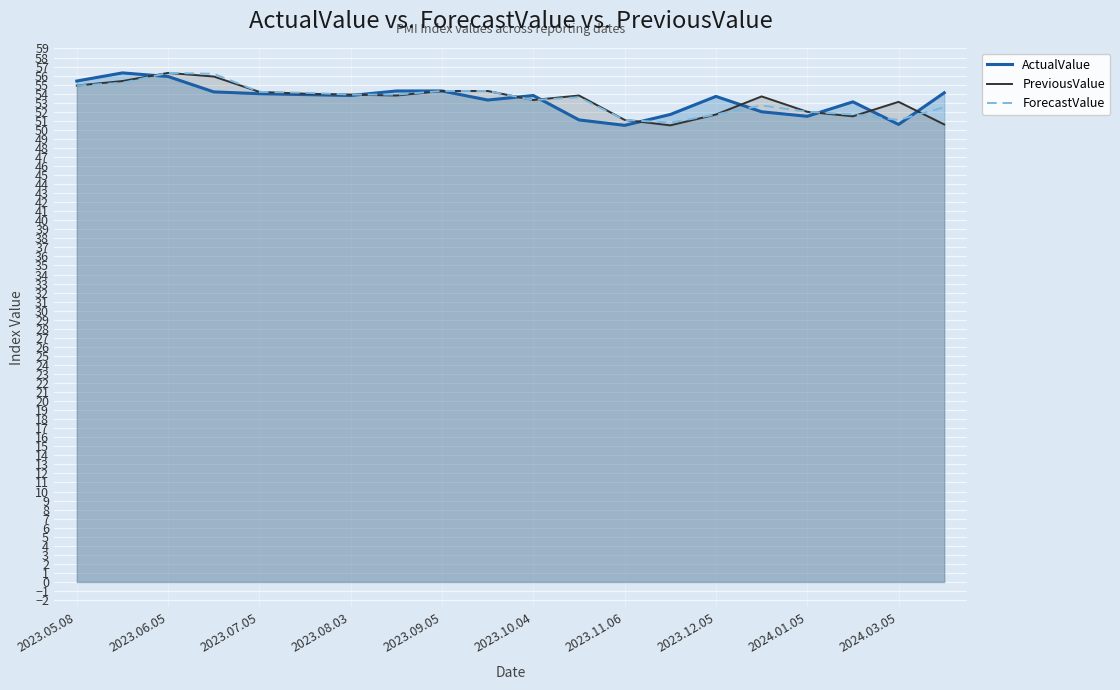

What is the maximum value shown in the chart?

56.3